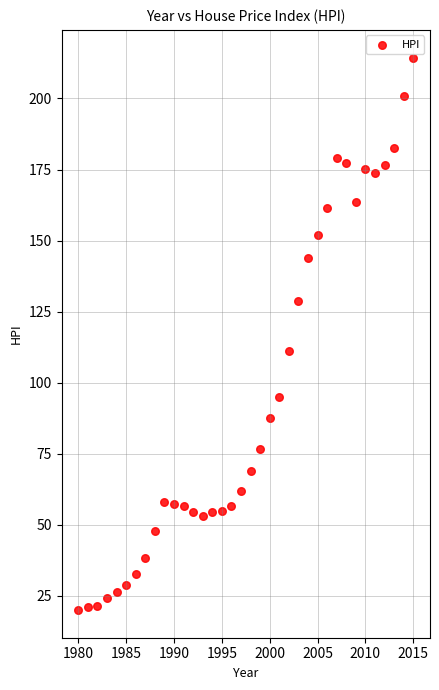

What is the range of Y values (max minus min)?

194.4